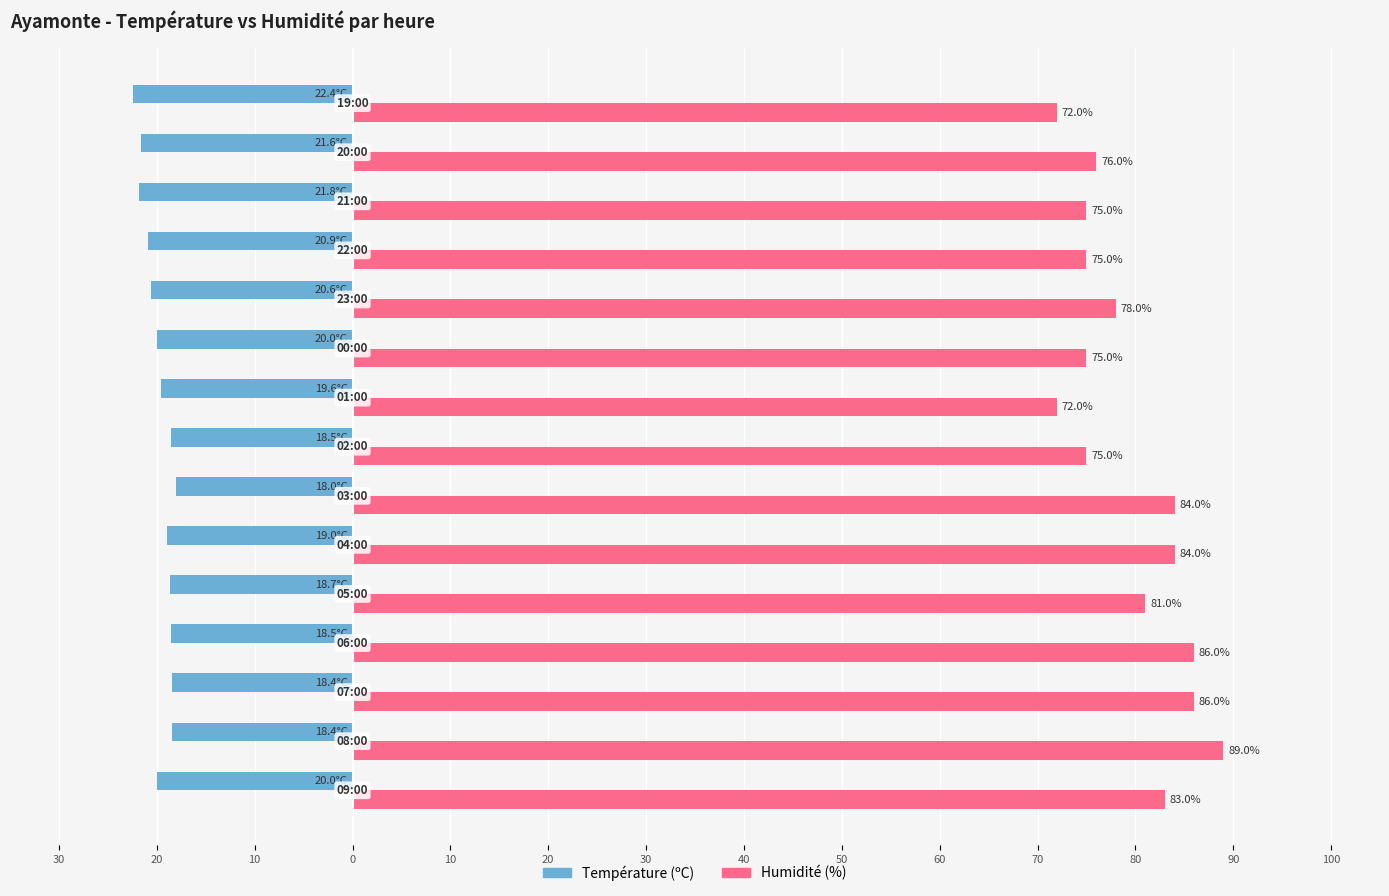

What are all the series names shown in the legend?

Température (ºC), Humidité (%)